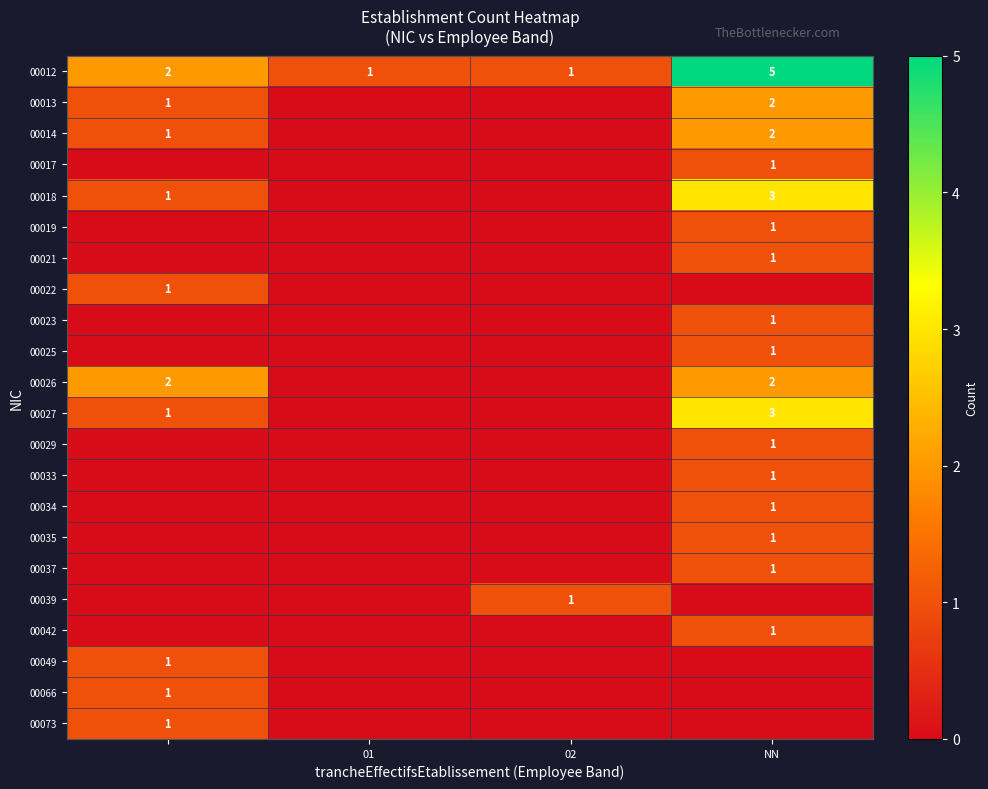

At NN, list the series in order from largest to smallest.

00012, 00018, 00027, 00013, 00014, 00026, 00017, 00019, 00021, 00023, 00025, 00029, 00033, 00034, 00035, 00037, 00042, 00022, 00039, 00049, 00066, 00073